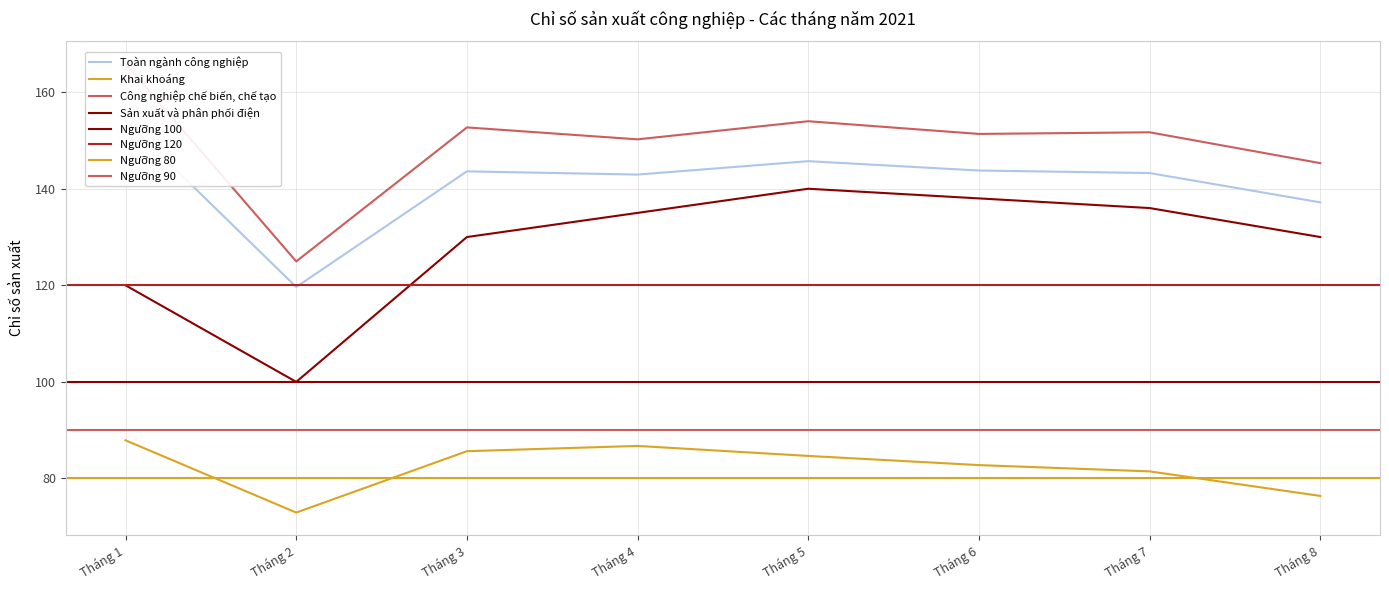

At how many categories does at least one series exceed 120?

8